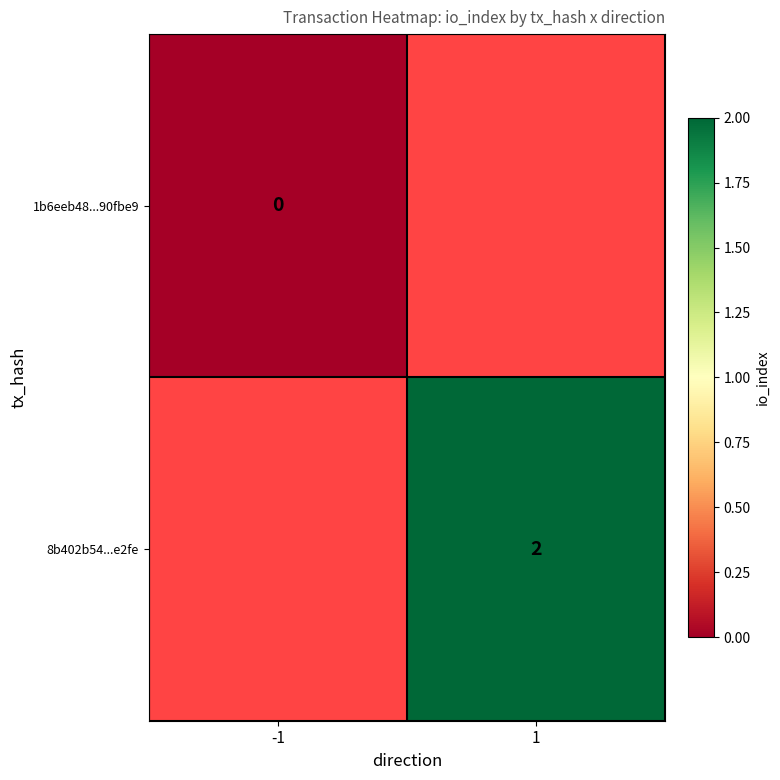

The value of 8b402b54...e2fe at 1 is 2. True or false?

True